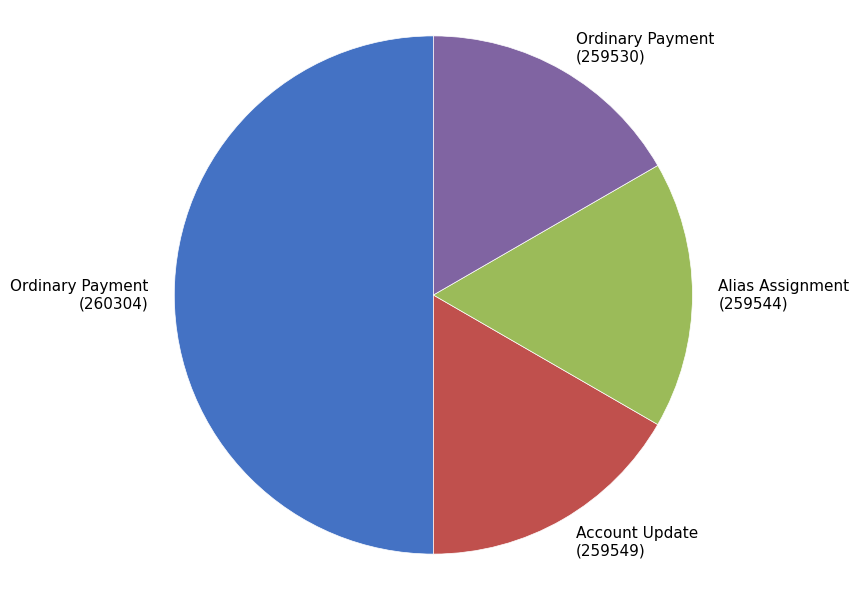

Approximately how many times larger is the value at Alias Assignment (259544) compared to Ordinary Payment (259530)?

1.0